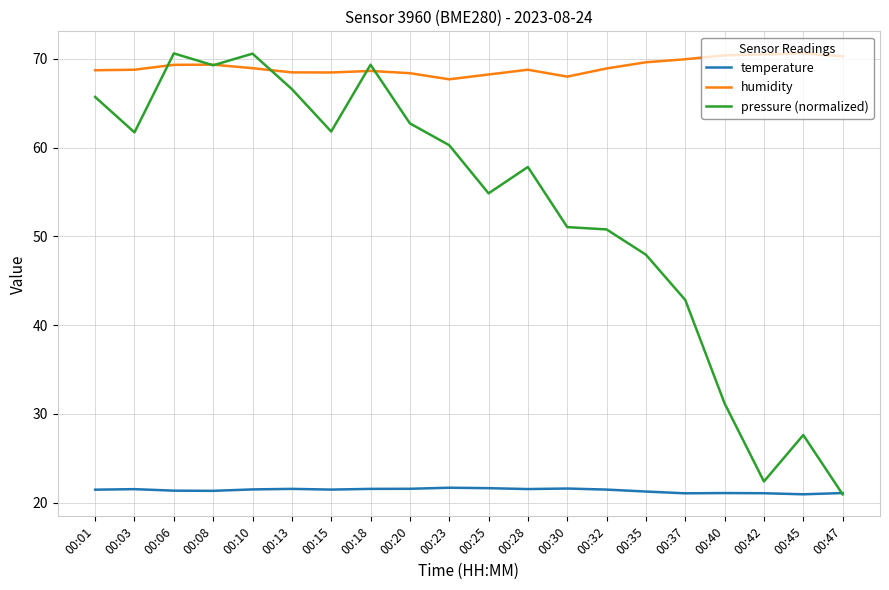

Where do temperature and pressure (normalized) first cross each other?

00:45 and 00:47